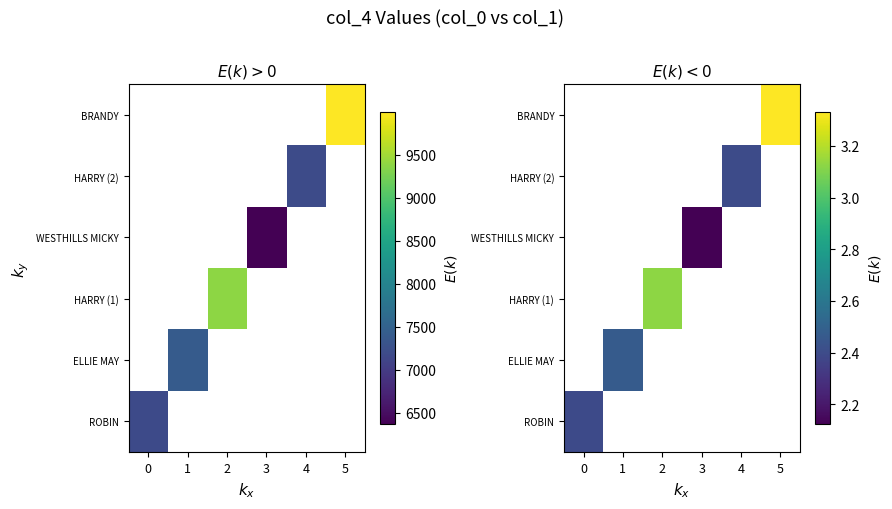

At which category does the chart reach its minimum across all series?

3